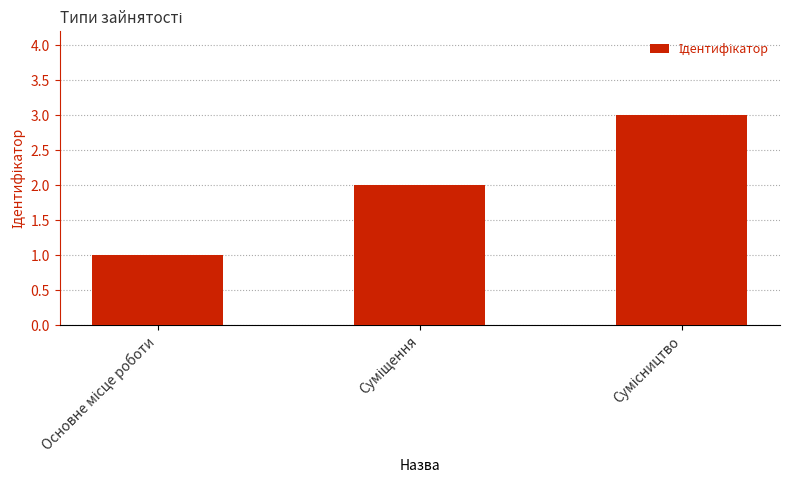

What is the sum of all values?

6